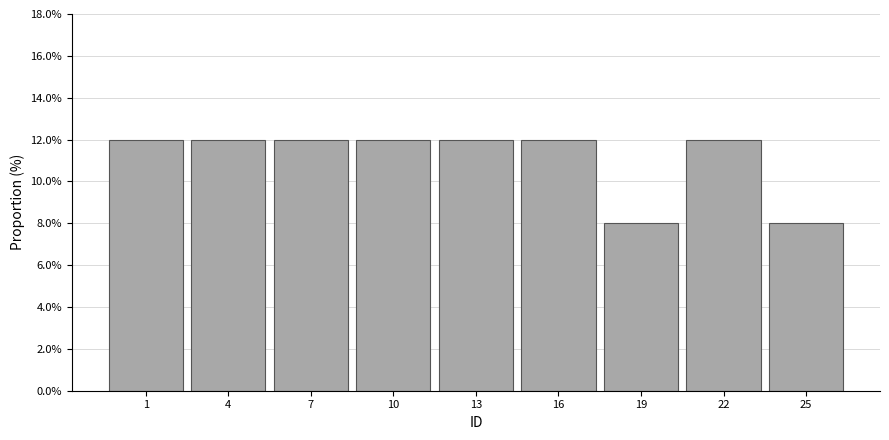

Reading left to right, transcribe all the data shown in this chart.

1=12	4=12	7=12	10=12	13=12	16=12	19=8	22=12	25=8